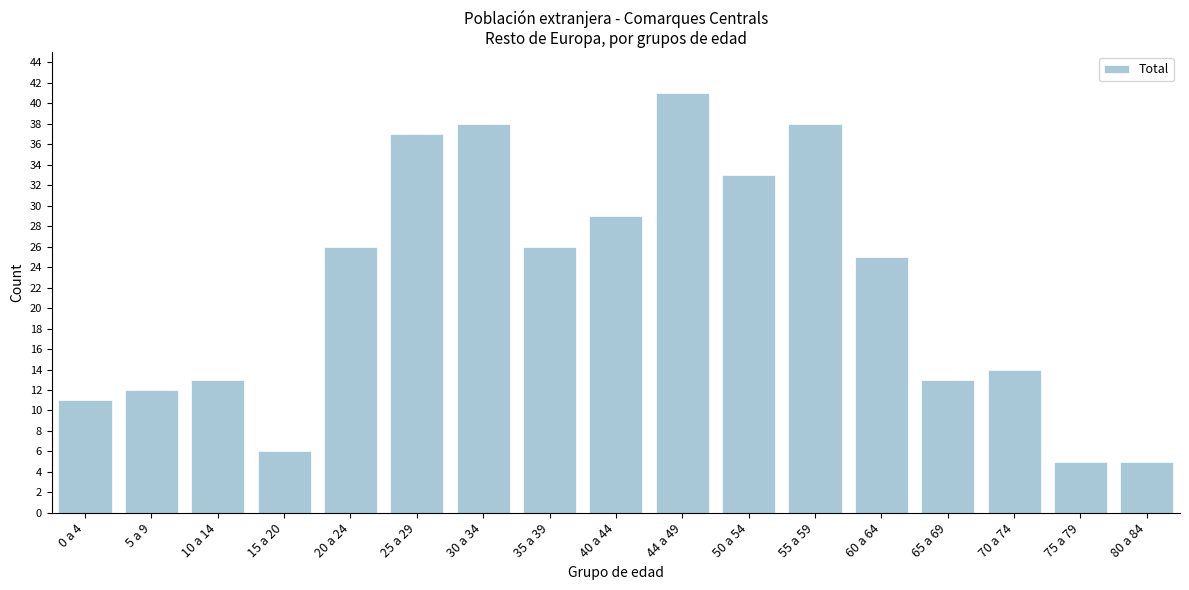

Reading right to left, extract all data points from this chart.

80 a 84=5	75 a 79=5	70 a 74=14	65 a 69=13	60 a 64=25	55 a 59=38	50 a 54=33	44 a 49=41	40 a 44=29	35 a 39=26	30 a 34=38	25 a 29=37	20 a 24=26	15 a 20=6	10 a 14=13	5 a 9=12	0 a 4=11